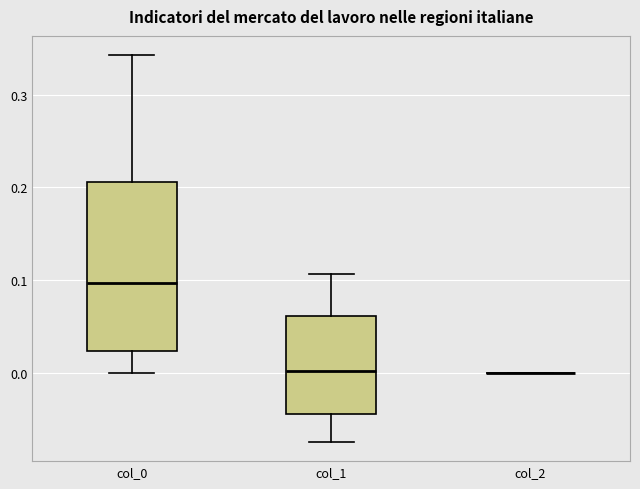

Reading left to right, transcribe this box plot: for each box, give where its median line is, the range the box spans, and where its two whiskers end, as read against the y-axis. The values are not printed on the chart, so give them approximately, as read against the axis.

col_0: median 0.10, box 0.02 to 0.21, whiskers 0.00 to 0.34
col_1: median 0.00, box -0.04 to 0.06, whiskers -0.07 to 0.11
col_2: box collapsed to a line at 0.00, whiskers 0.00 to 0.00